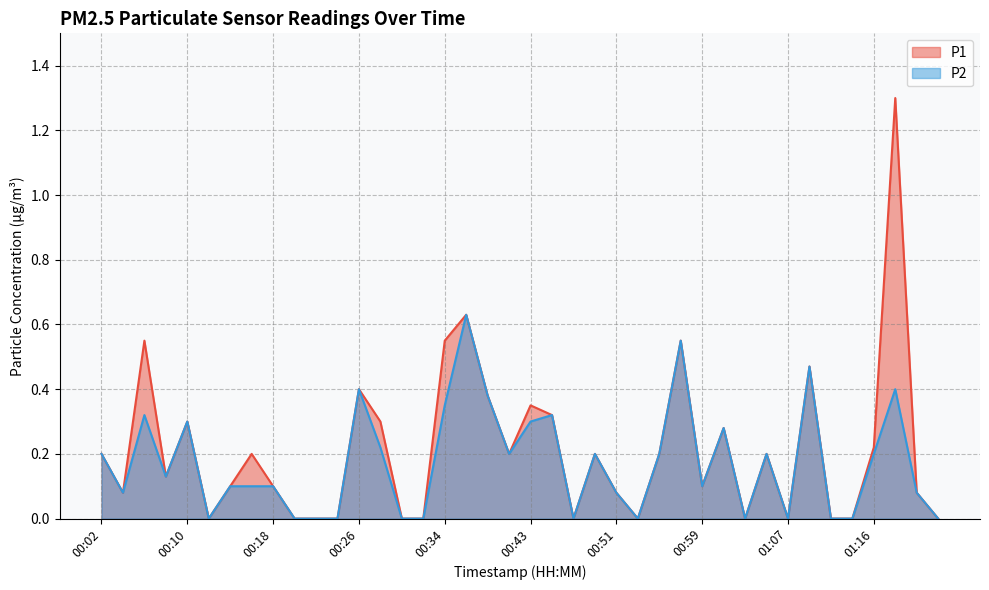

How many lines are shown in the chart?

2